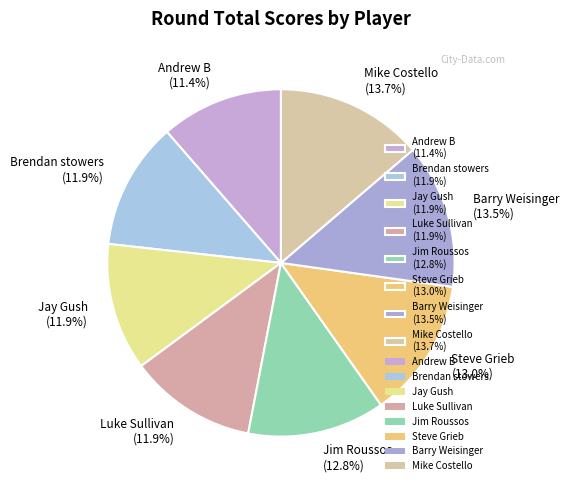

Does Brendan stowers (11.9%) account for over 50% of the chart?

No